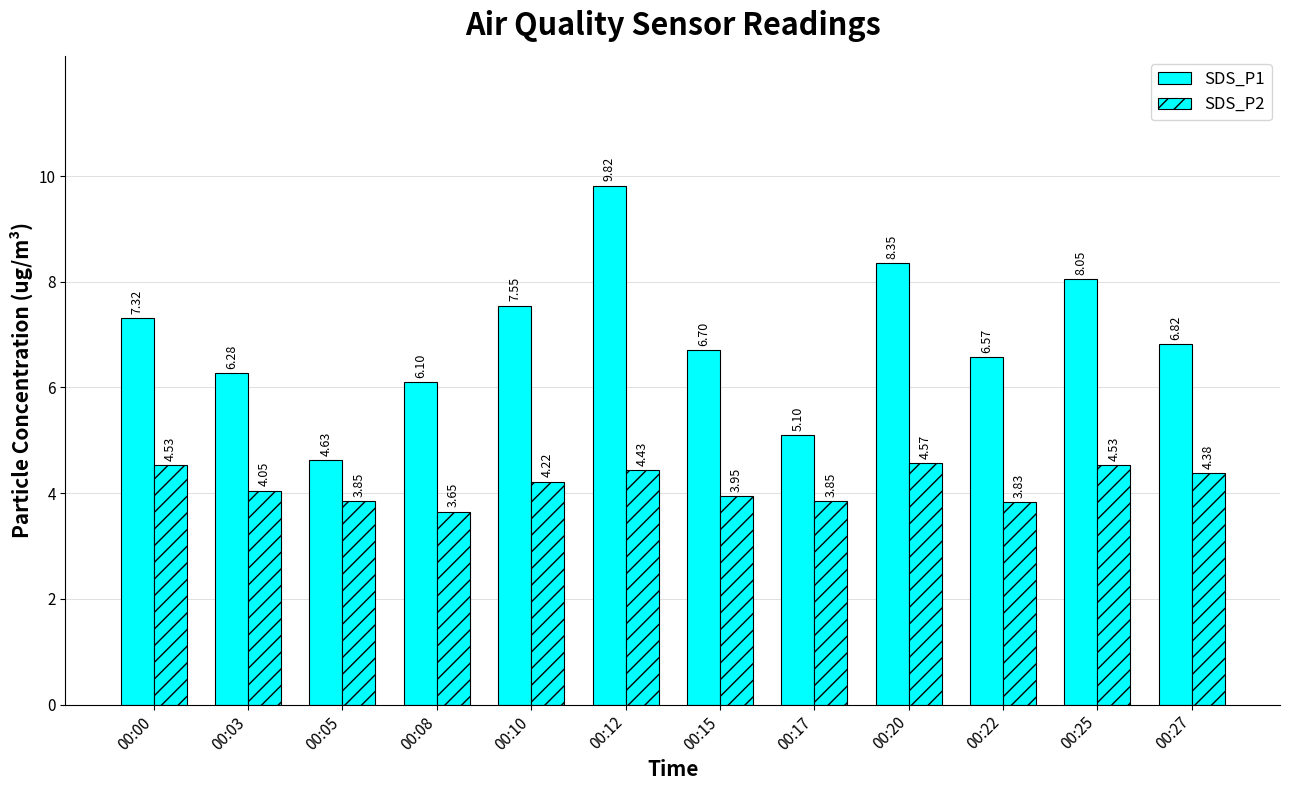

Reading right to left, transcribe all the data shown in this chart.

SDS_P1: 00:27=6.8	00:25=8.1	00:22=6.6	00:20=8.3	00:17=5.1	00:15=6.7	00:12=9.8	00:10=7.5	00:08=6.1	00:05=4.6	00:03=6.3	00:00=7.3
SDS_P2: 00:27=4.4	00:25=4.5	00:22=3.8	00:20=4.6	00:17=3.9	00:15=4.0	00:12=4.4	00:10=4.2	00:08=3.6	00:05=3.9	00:03=4.0	00:00=4.5